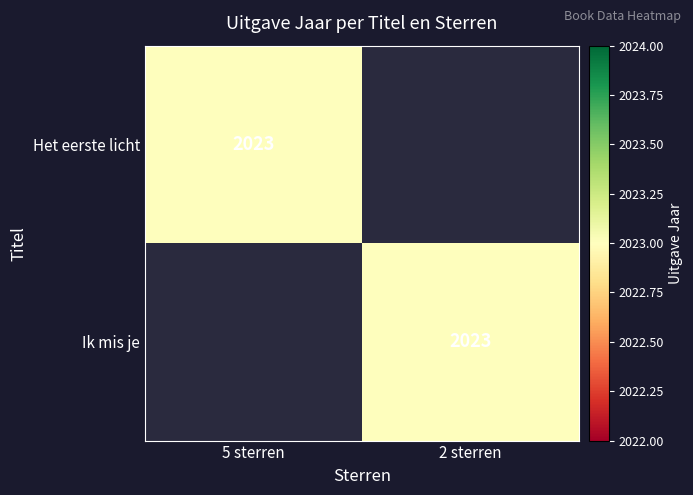

Is it true that Ik mis je equals 520 at 2 sterren?

False